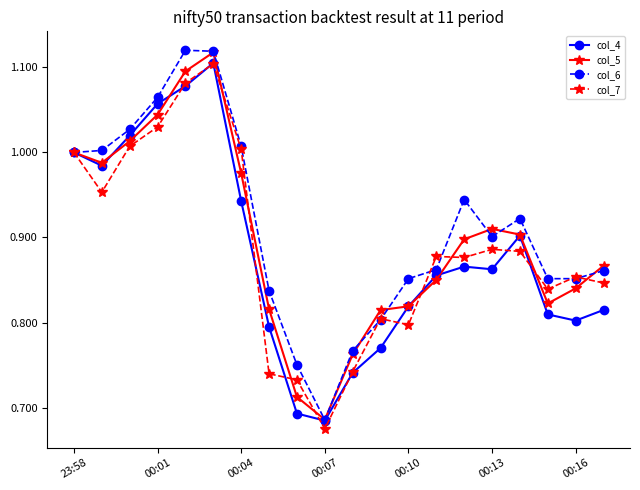

True or false: col_7 has more than 1 points higher than both neighbors.

True